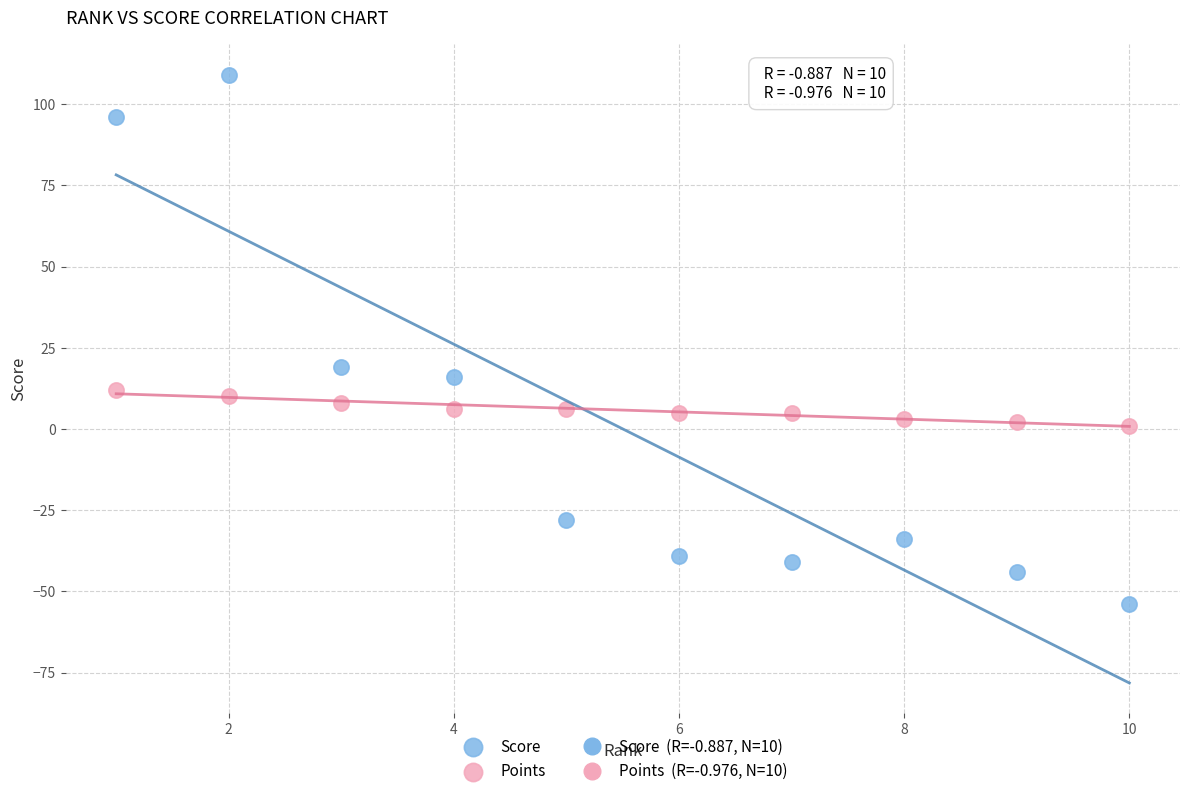

Which series reaches the maximum Y coordinate?

Score